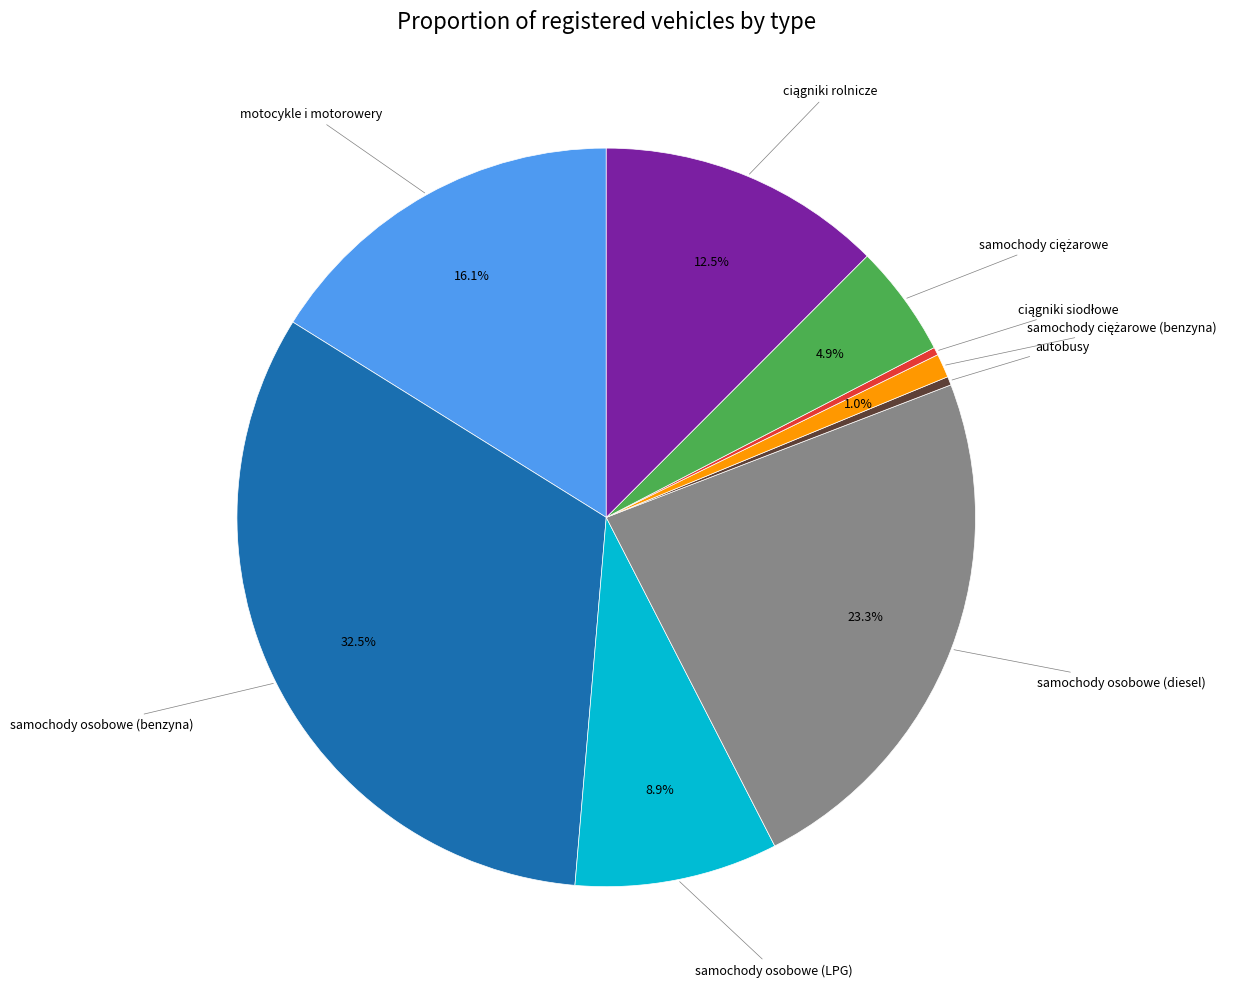

Is there a majority slice in this chart?

No